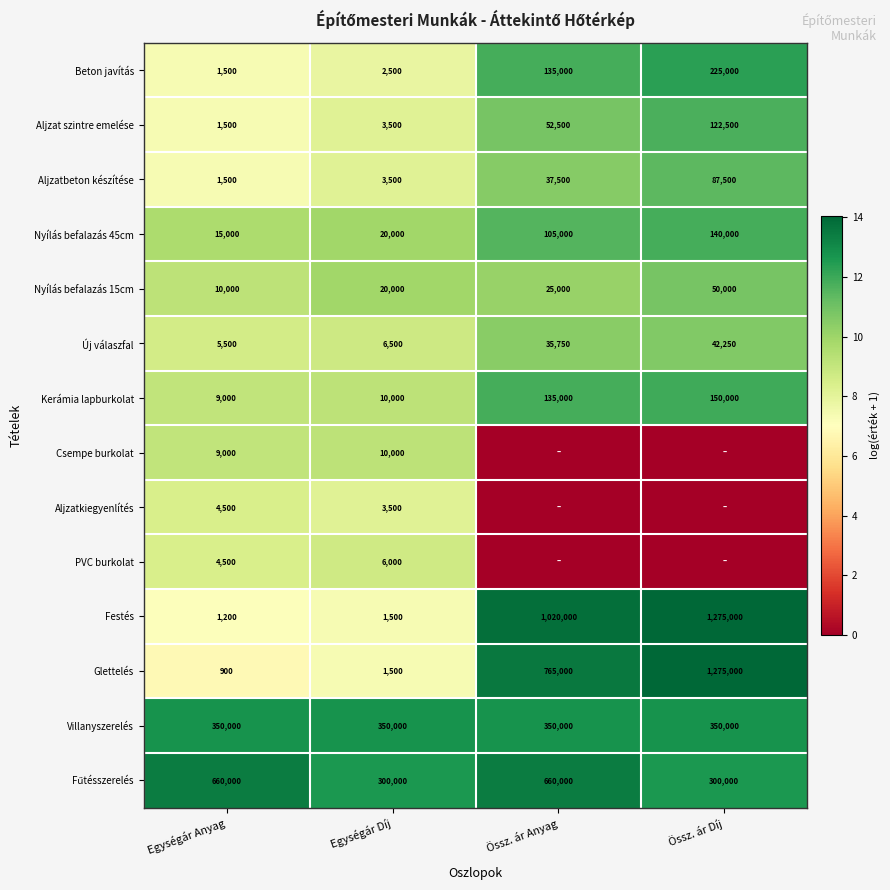

What is the difference between the maximum and minimum values in the Festés series?

1273800